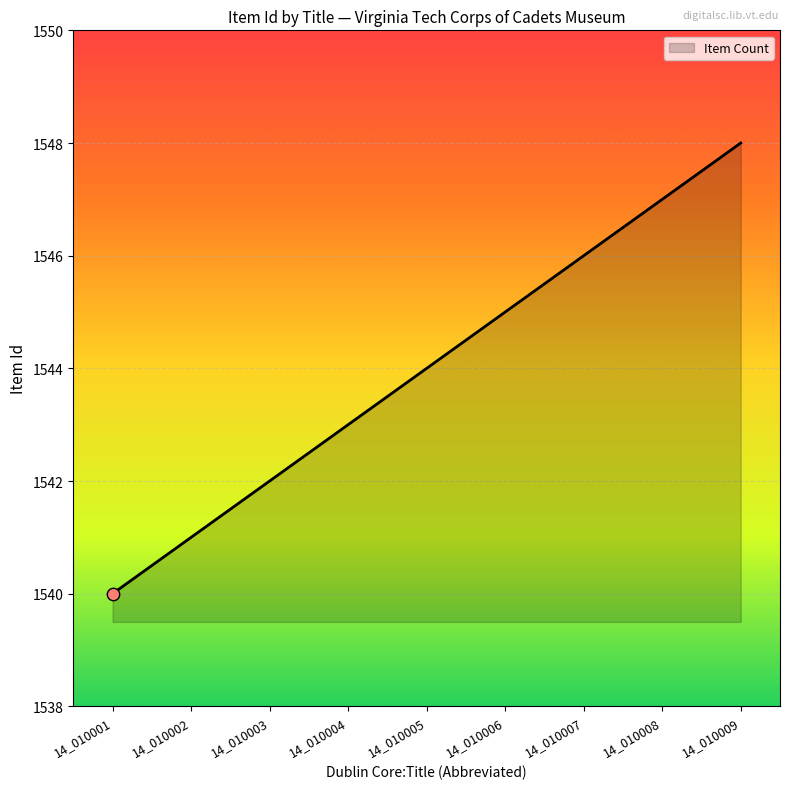

What is the ratio of the value at 14_010001 to the value at 14_010006?

1.0